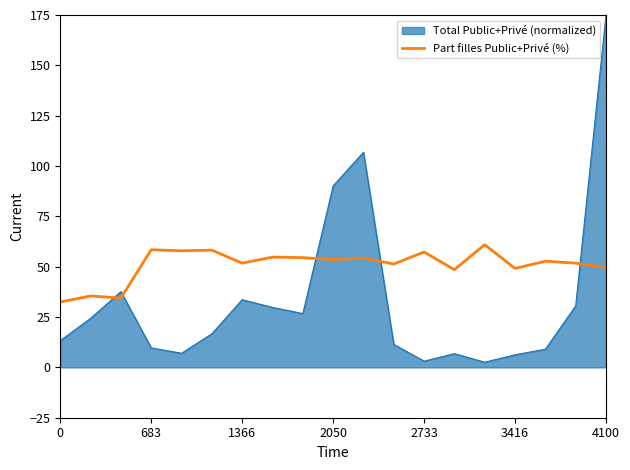

List the series in order of their overall mean, highest first.

Part filles Public+Privé (%), Total Public+Privé (normalized)